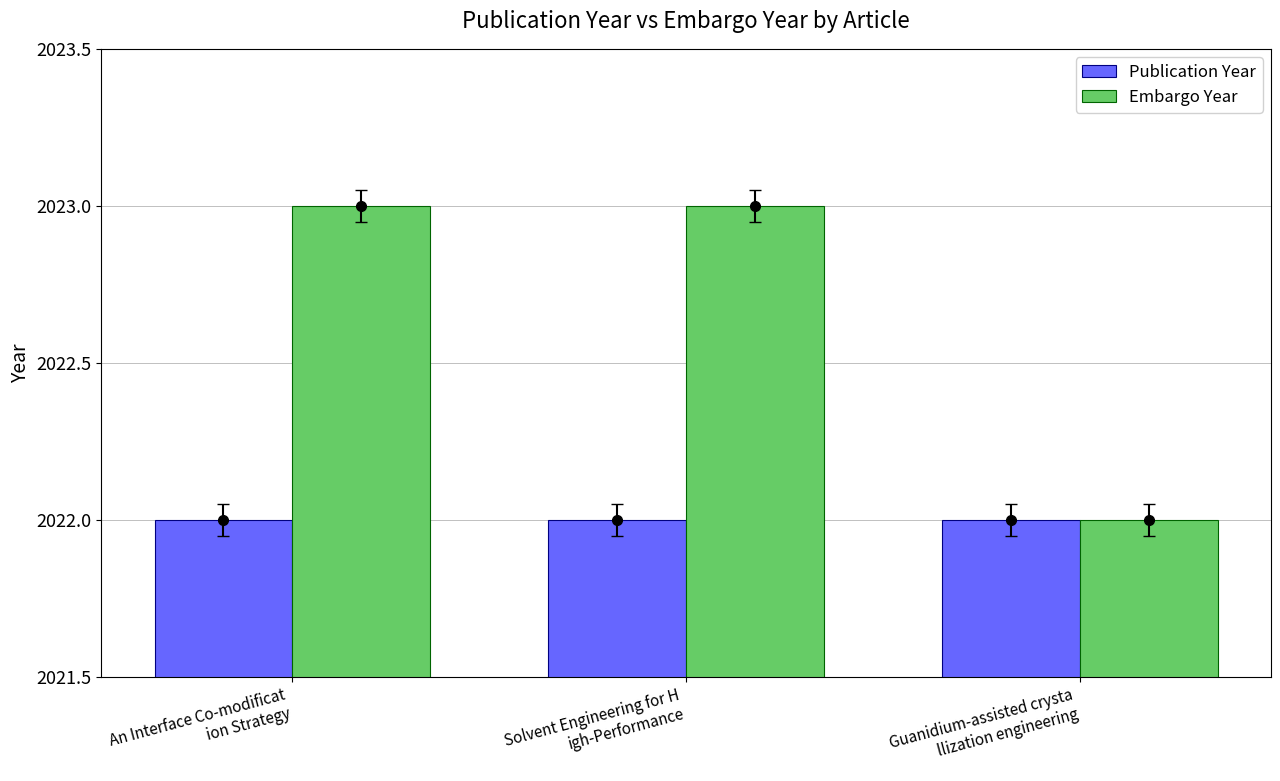

What is the maximum value for Publication Year?

2022